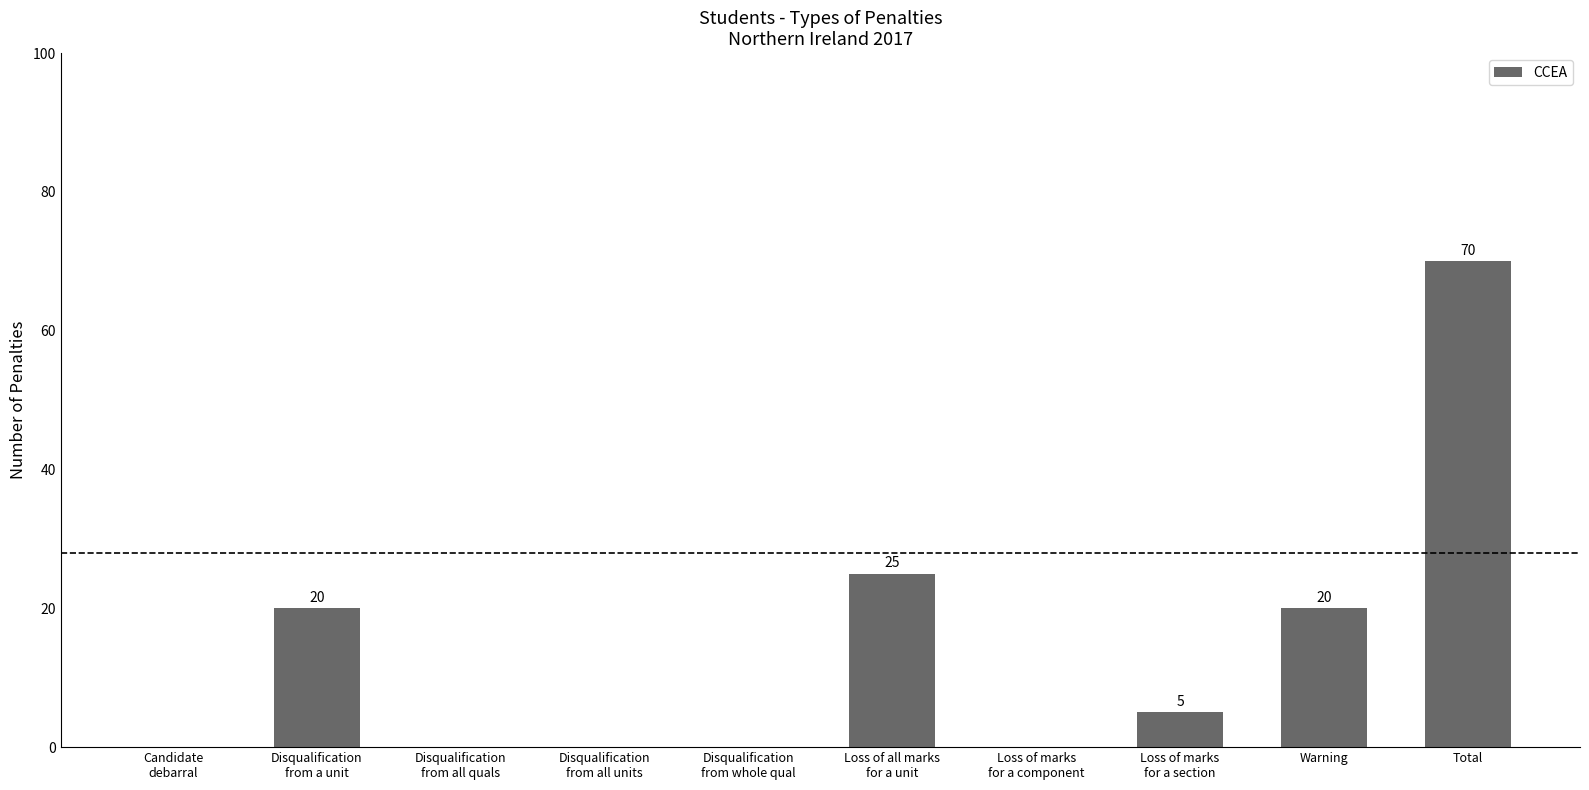

The value at Disqualification
from all units is 0. True or false?

True